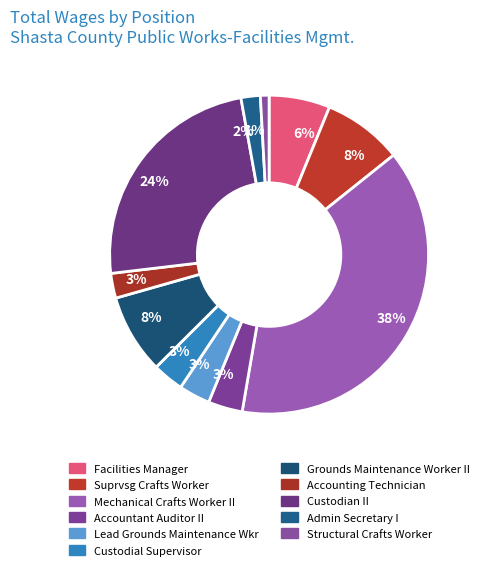

True or false: Accounting Technician accounts for 3% of the total.

True